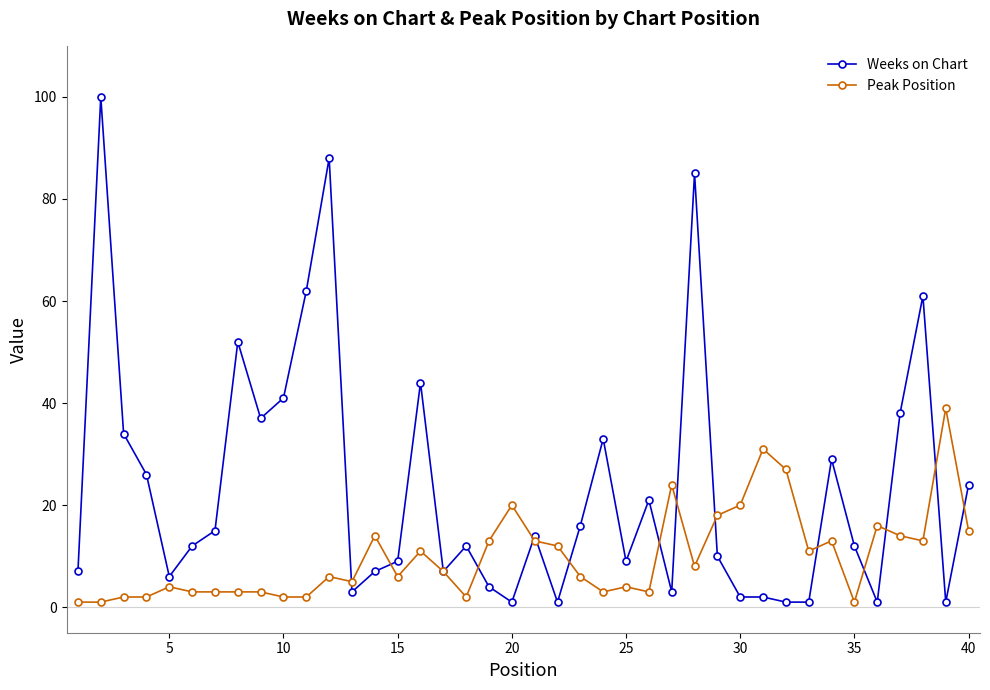

What is the highest value of the Peak Position series?

39